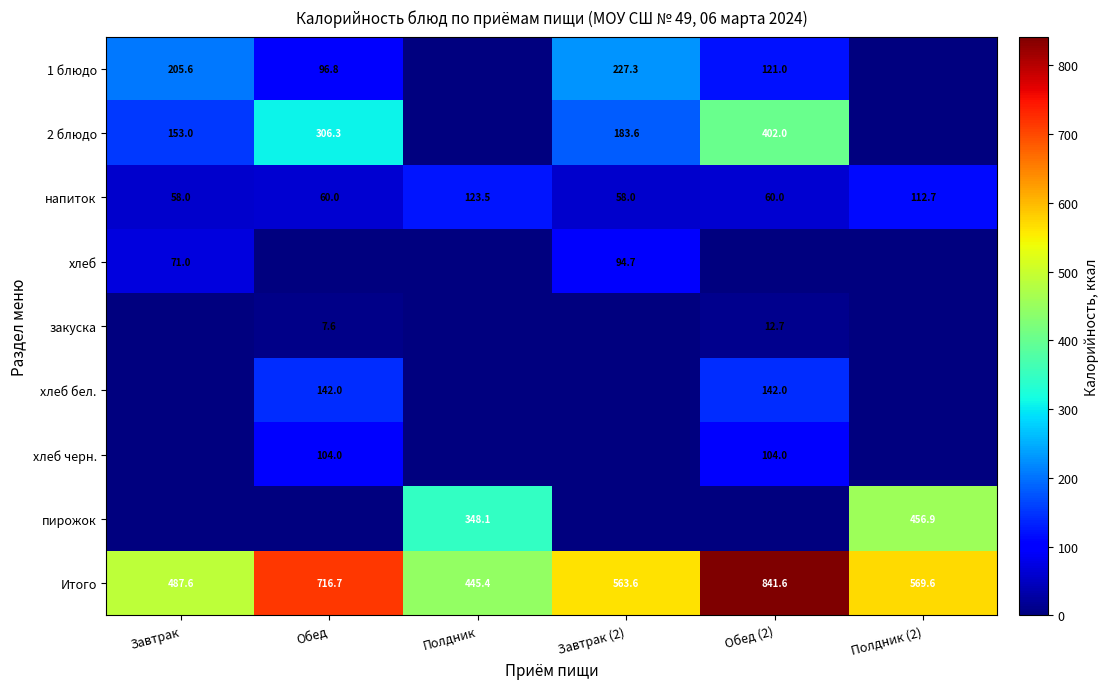

Is it true that пирожок equals 723.1 at Полдник (2)?

False